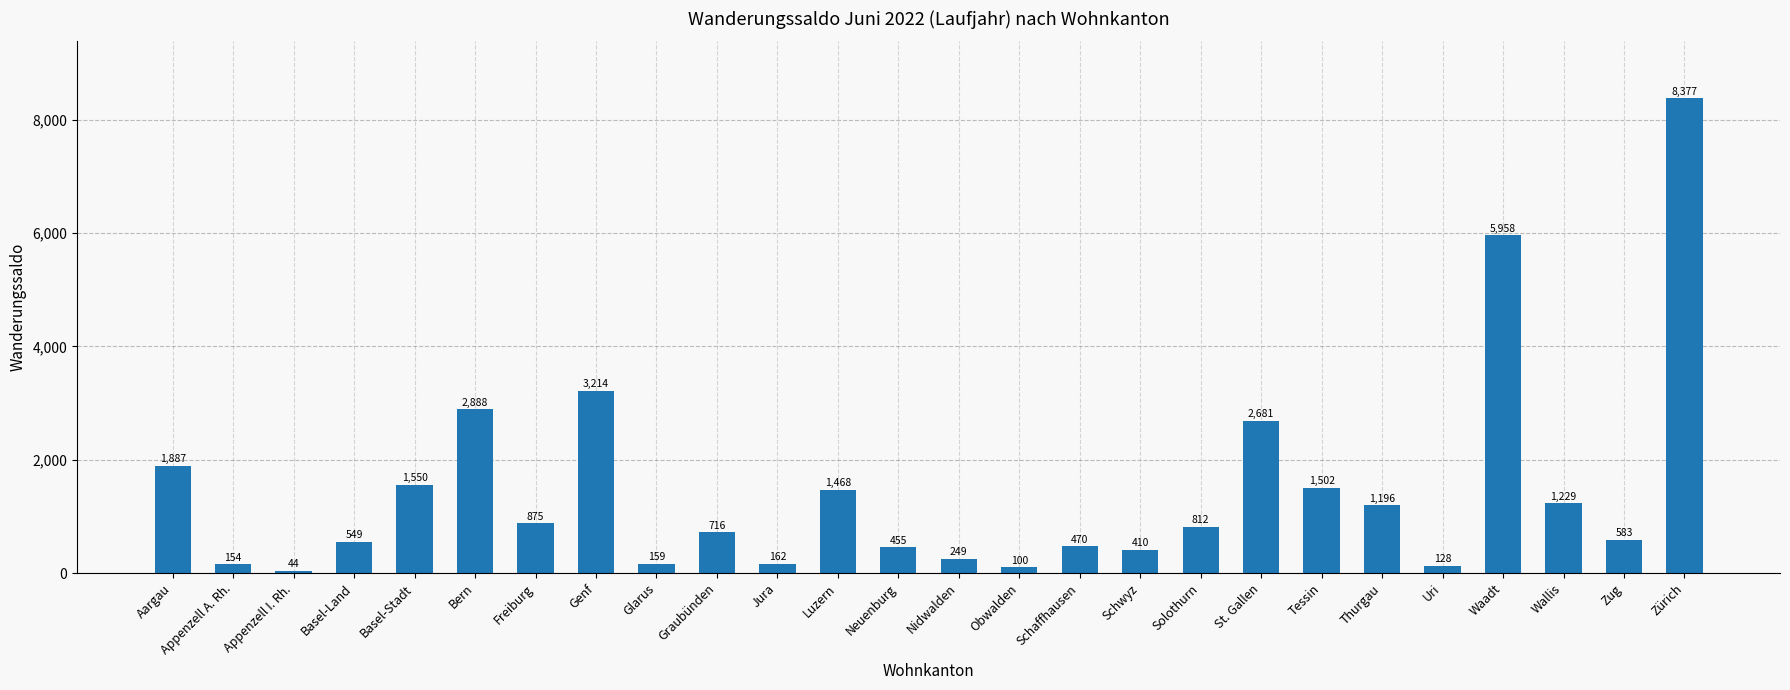

What is the change in value from Bern to St. Gallen?

-207